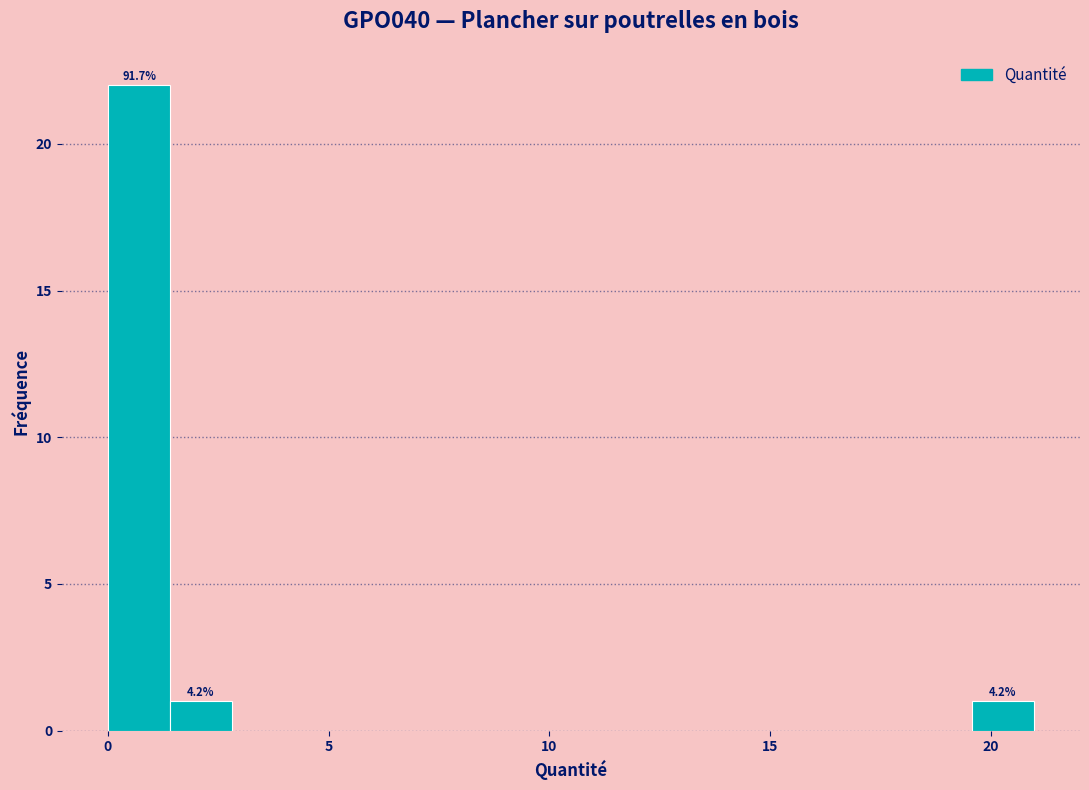

Read against the x-axis, roughly where is the centre of the tallest bar?

0.5